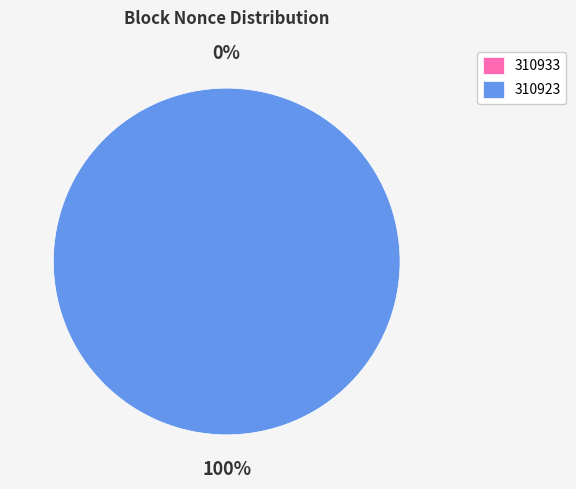

To the nearest percent, what portion does 310923 represent?

100%